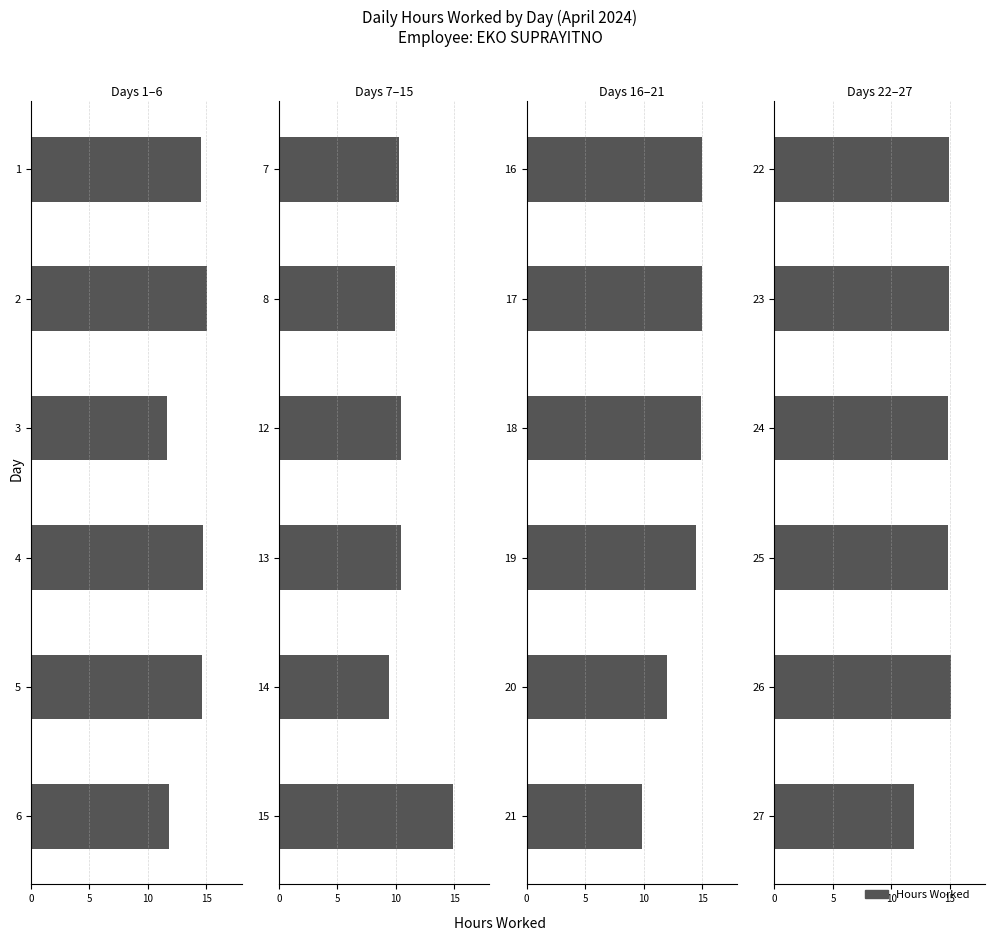

What is the greatest value displayed?

15.1